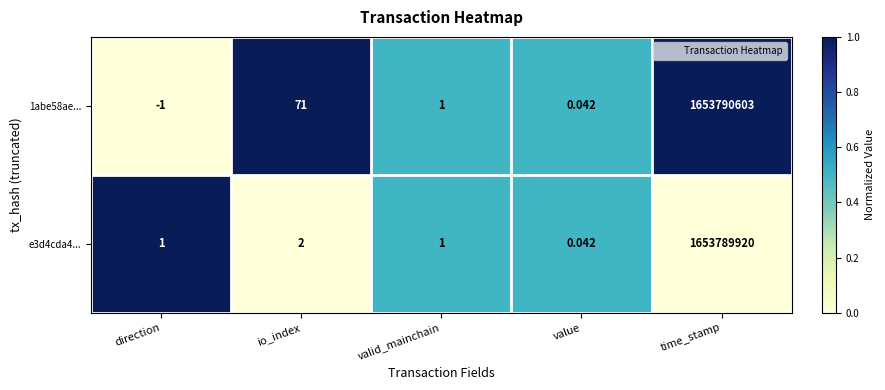

At which category does the chart reach its peak across all series?

time_stamp